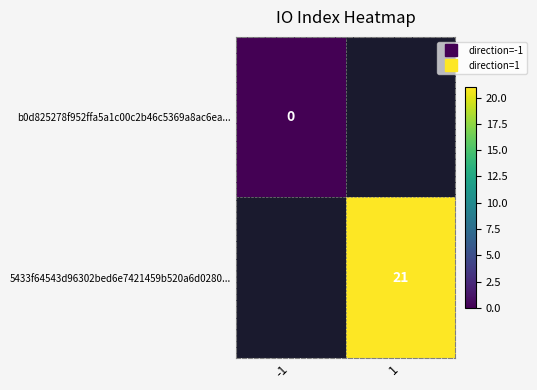

At which label does b0d825278f952ffa5a1c00c2b46c5369a8ac6ea... reach its minimum?

-1